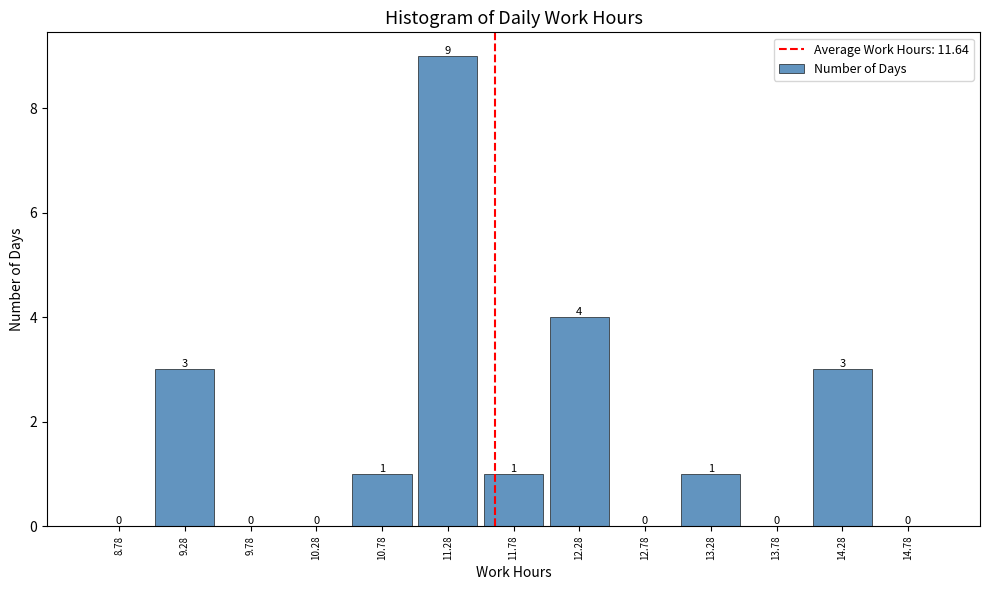

Reading left to right, list every bar in this chart as the range it spans on the x-axis followed by its height. The bar edges are not printed on the chart, so give them approximately, as read against the axis.

8.53 to 9.03: 0
9.03 to 9.53: 3
9.53 to 10.03: 0
10.03 to 10.53: 0
10.53 to 11.03: 1
11.03 to 11.53: 9
11.53 to 12.03: 1
12.03 to 12.53: 4
12.53 to 13.03: 0
13.03 to 13.53: 1
13.53 to 14.03: 0
14.03 to 14.53: 3
14.53 to 15.03: 0